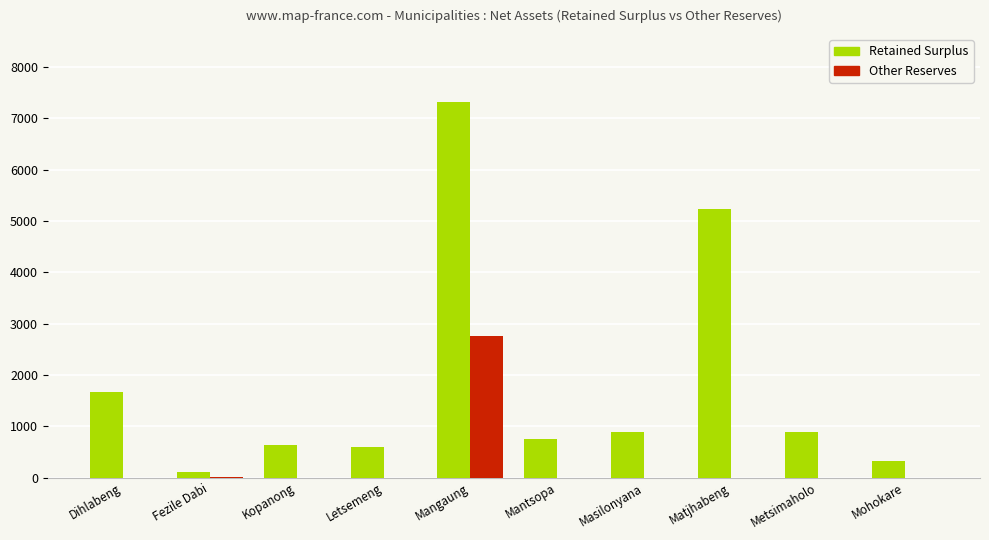

At which category is the sum across all series the highest?

Mangaung